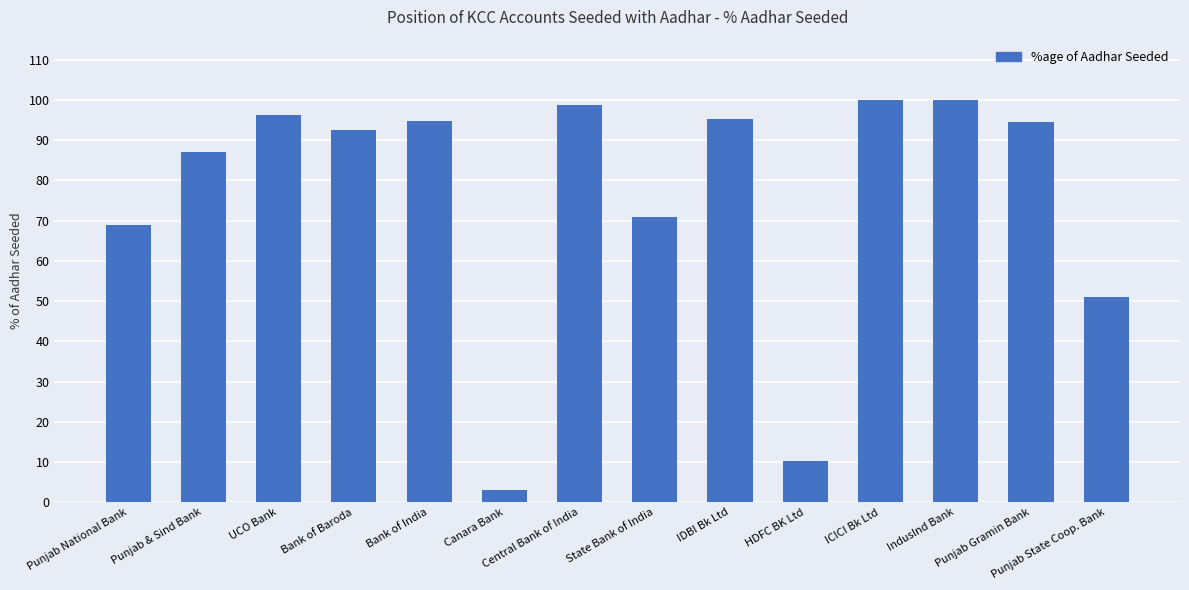

What is the greatest value displayed?

100.0